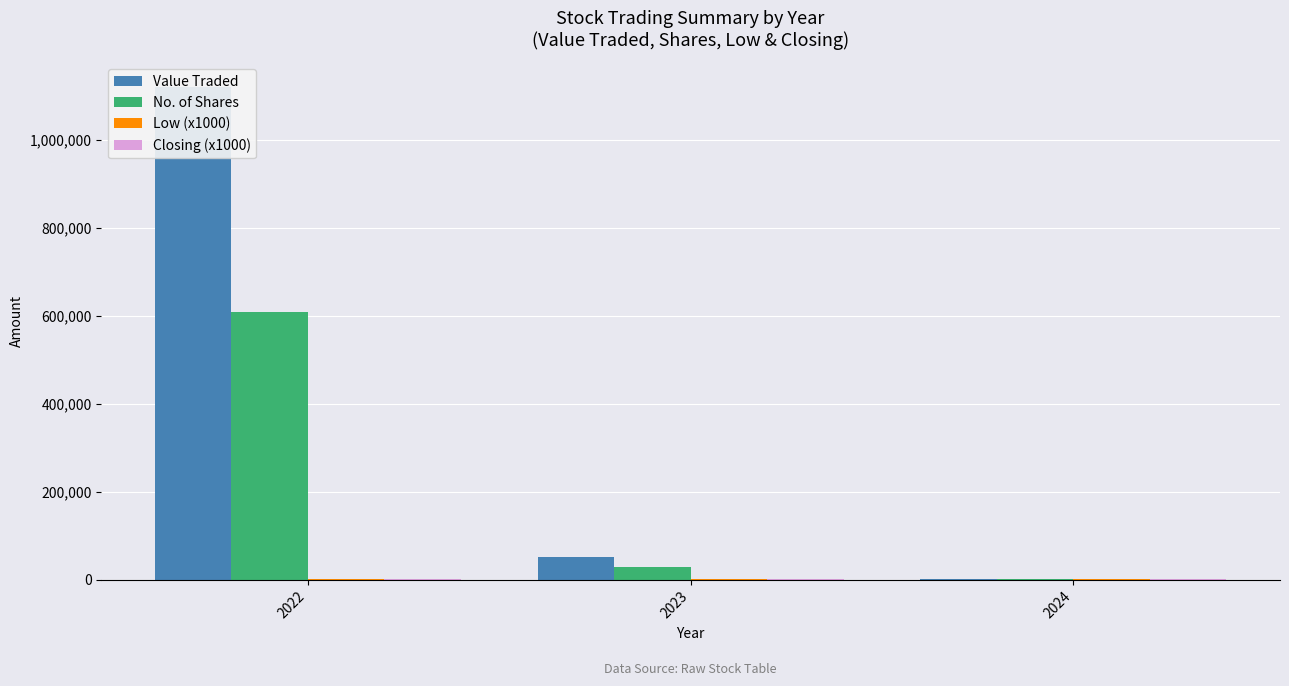

What are all the series names shown in the legend?

Value Traded, No. of Shares, Low (x1000), Closing (x1000)